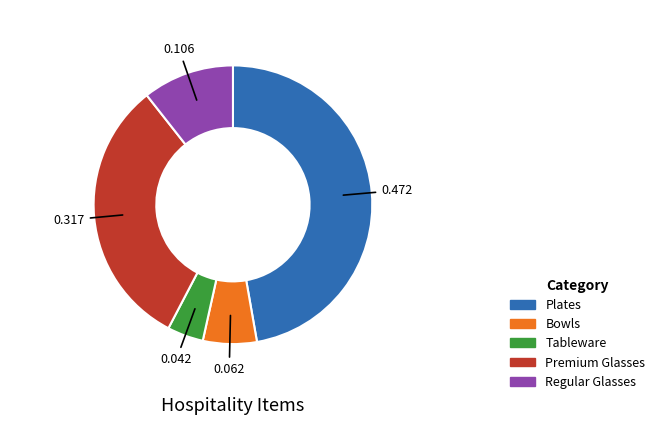

Is there any slice that represents more than half of the pie?

No